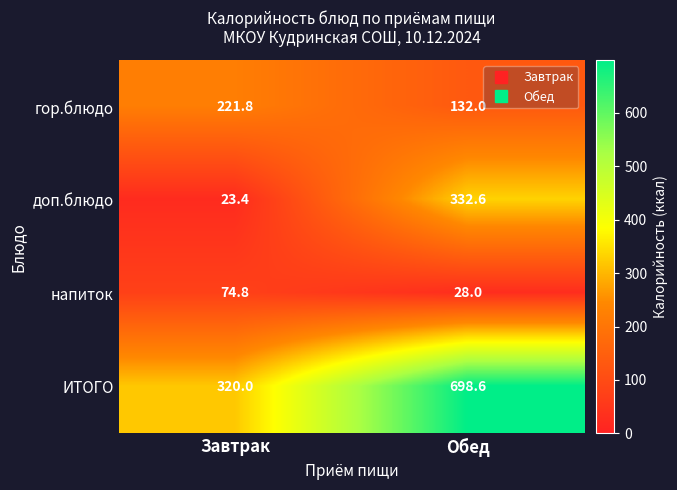

Which series has the largest range (max minus min)?

ИТОГО